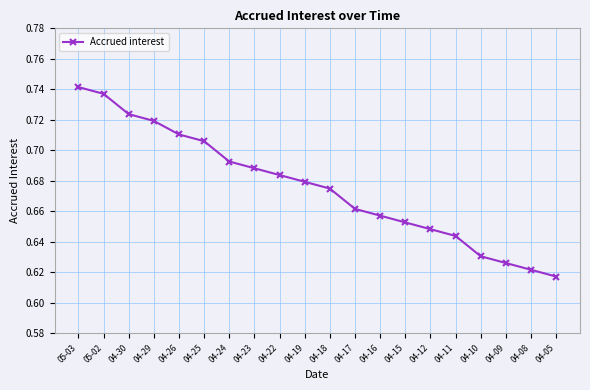

List the labels in order of value, smallest first.

04-05, 04-08, 04-09, 04-10, 04-11, 04-12, 04-15, 04-16, 04-17, 04-18, 04-19, 04-22, 04-23, 04-24, 04-25, 04-26, 04-29, 04-30, 05-02, 05-03